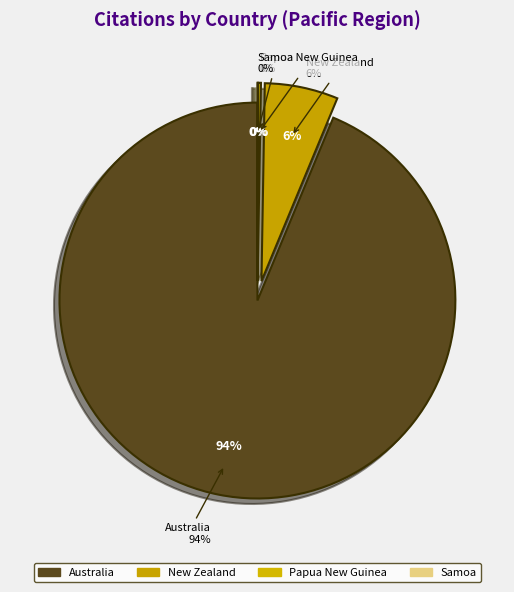

Does Australia account for over 50% of the chart?

Yes